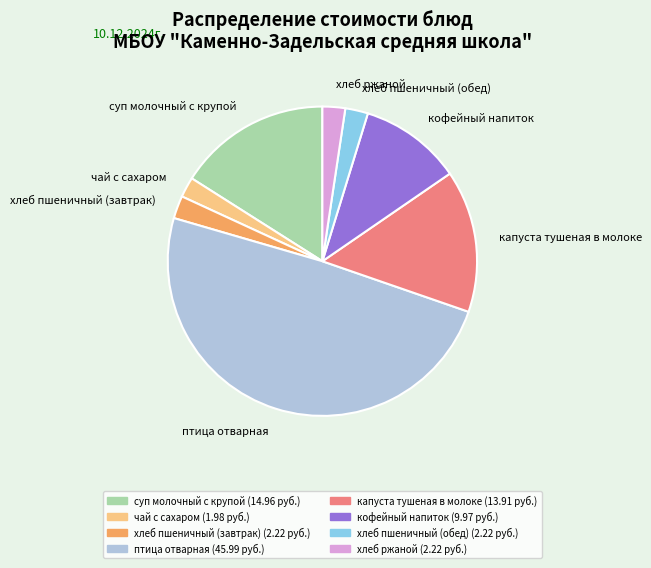

What is the ratio of the value at капуста тушеная в молоке to the value at хлеб ржаной?

6.3